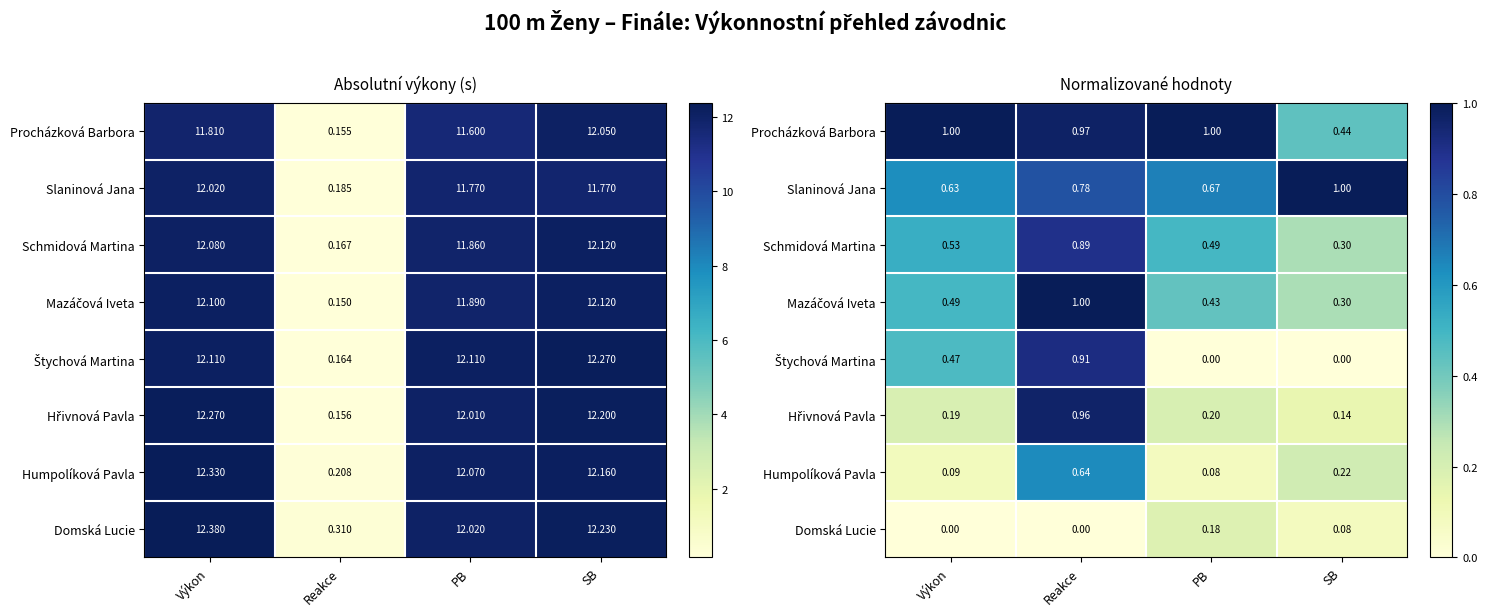

The Humpolíková Pavla series shows 0.4 at Reakce. True or false?

False